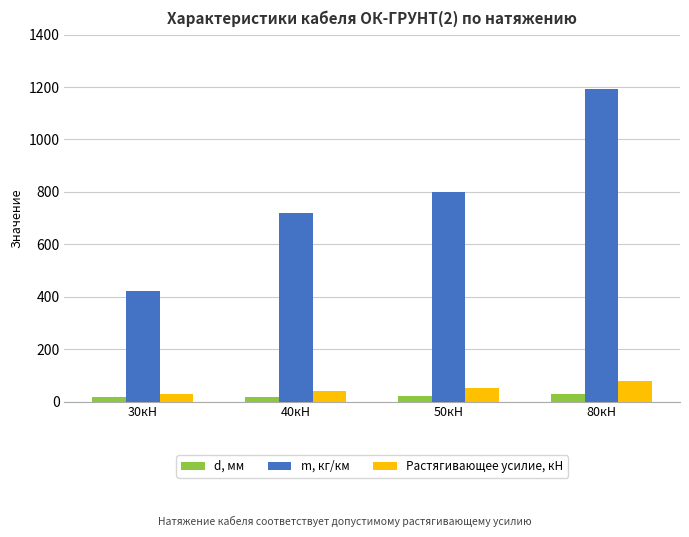

How many values in the m, кг/км series are below 798?

2